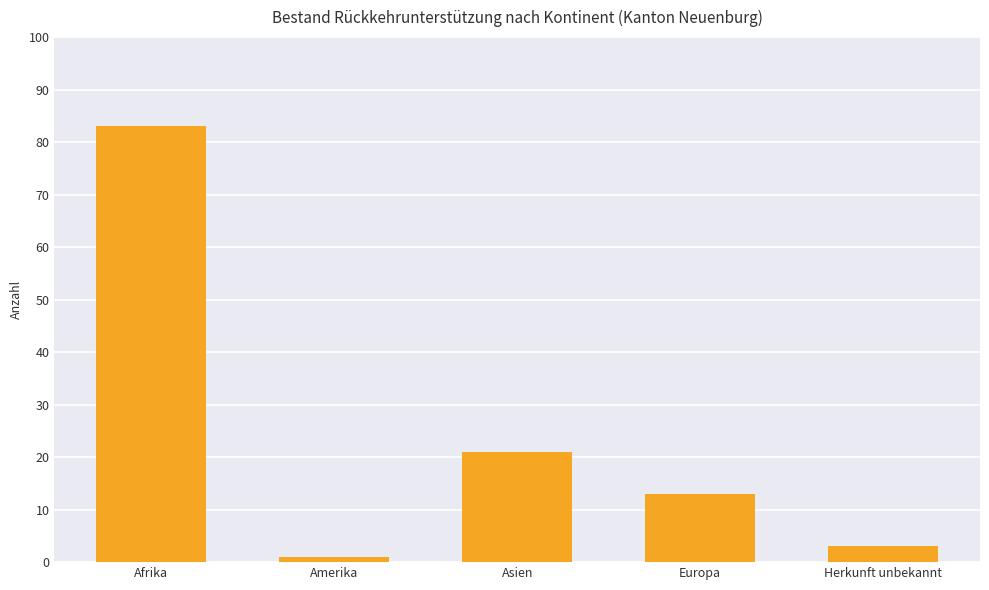

Is it true that the value at Herkunft unbekannt is 3?

True